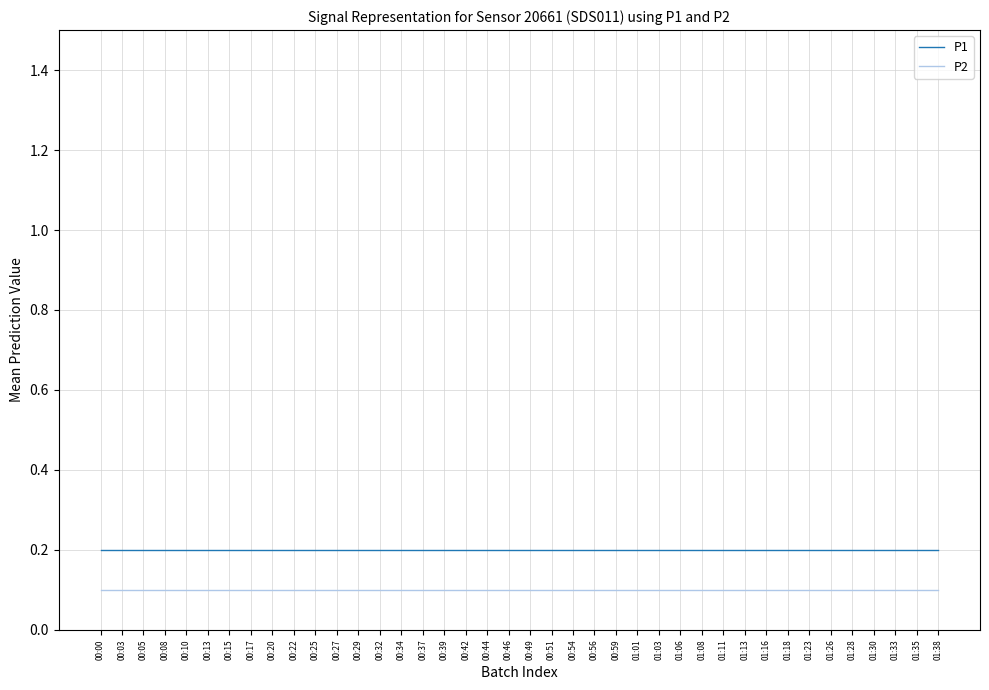

Is the value of P1 at 00:49 greater than the value of P2 at 00:39?

Yes